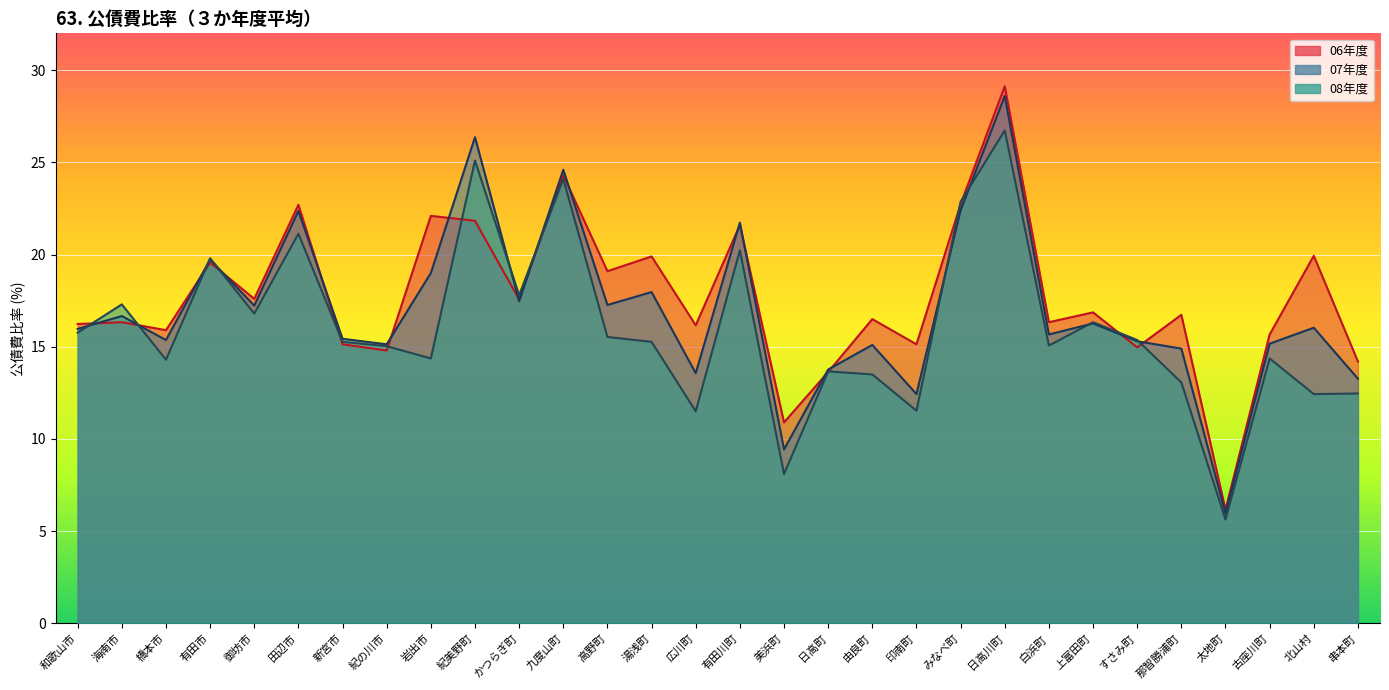

What is the difference between the highest and lowest values at 有田川町?

1.5